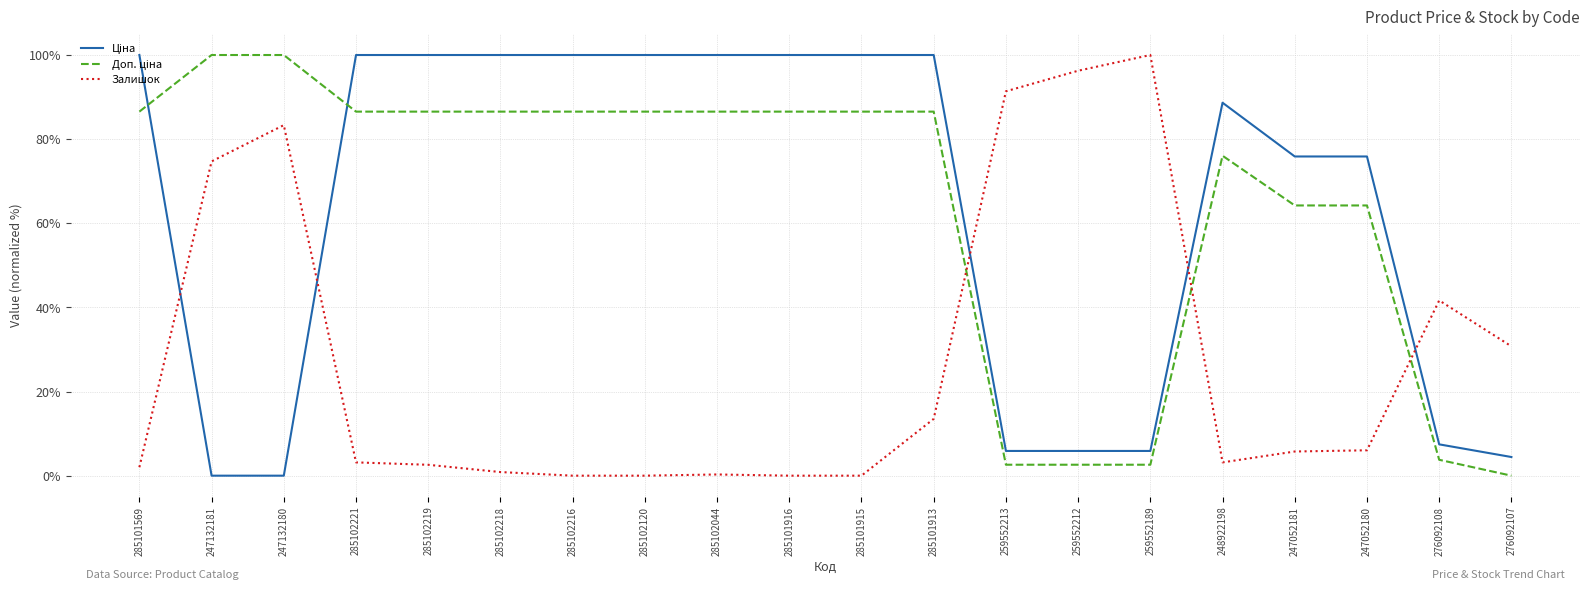

What is the sum of all Залишок values?

555.5